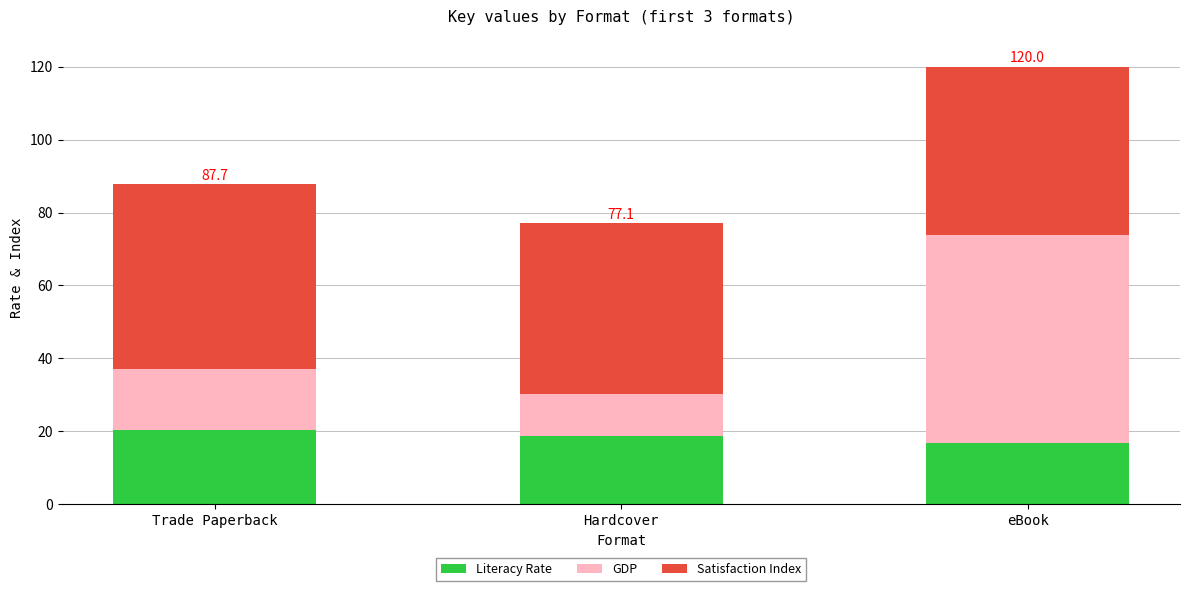

The value of Literacy Rate at Trade Paperback is 29.4. True or false?

False